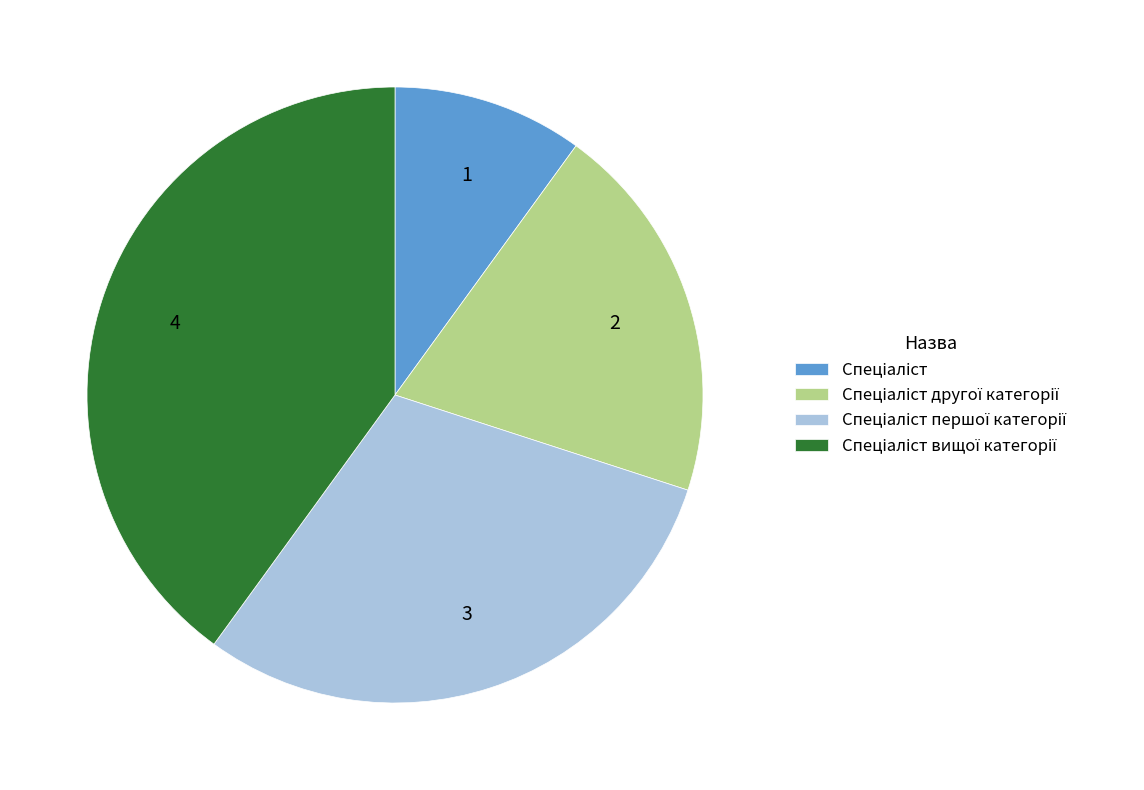

How many slices are in this pie chart?

4